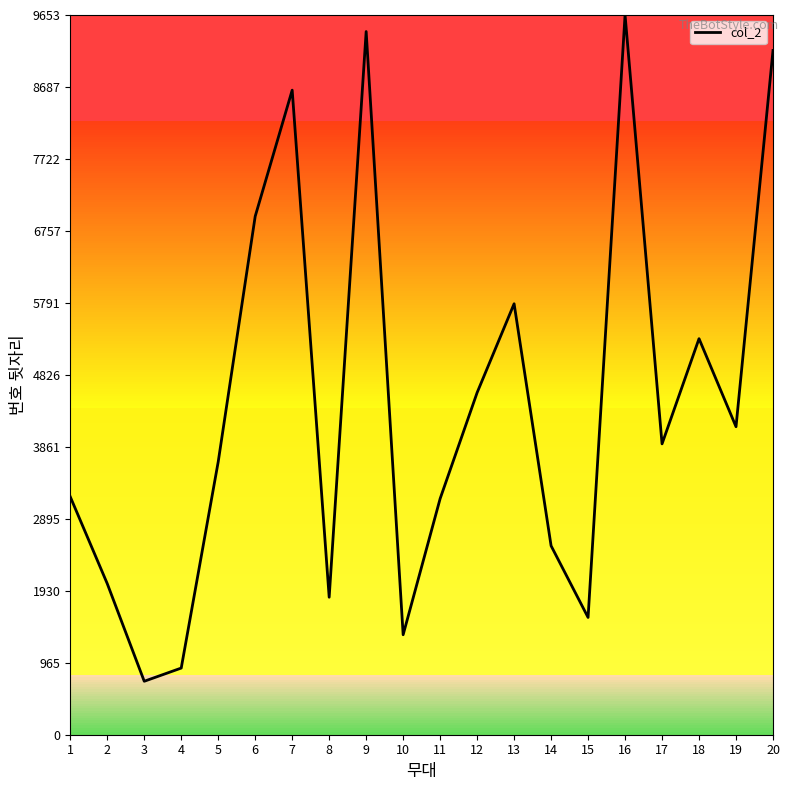

Which category has the lowest value across all series?

3